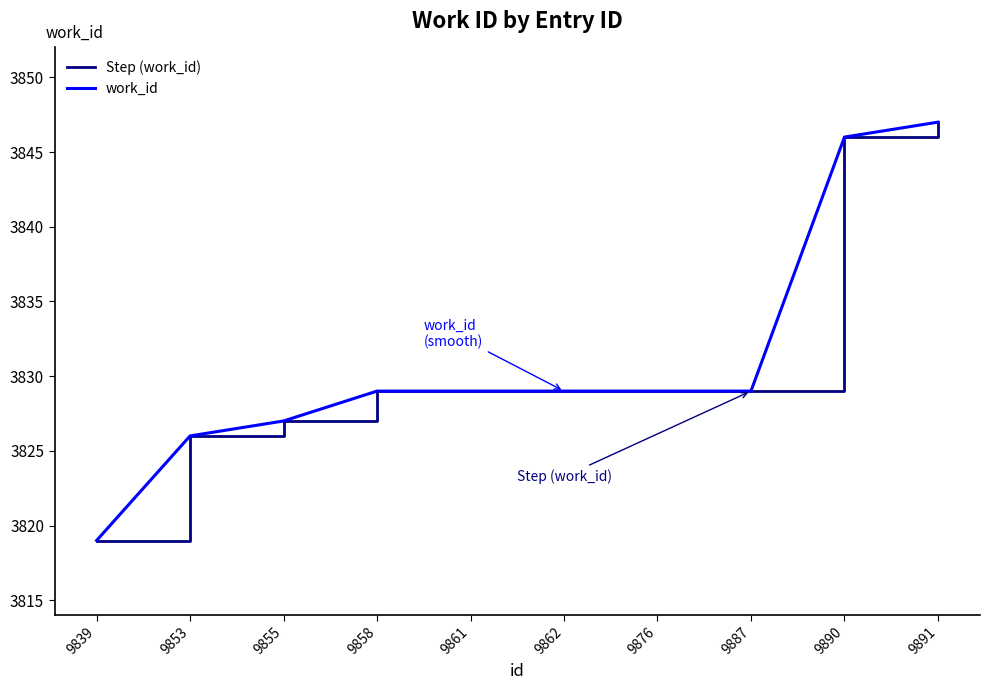

True or false: Step (work_id) and work_id intersect in this chart.

False